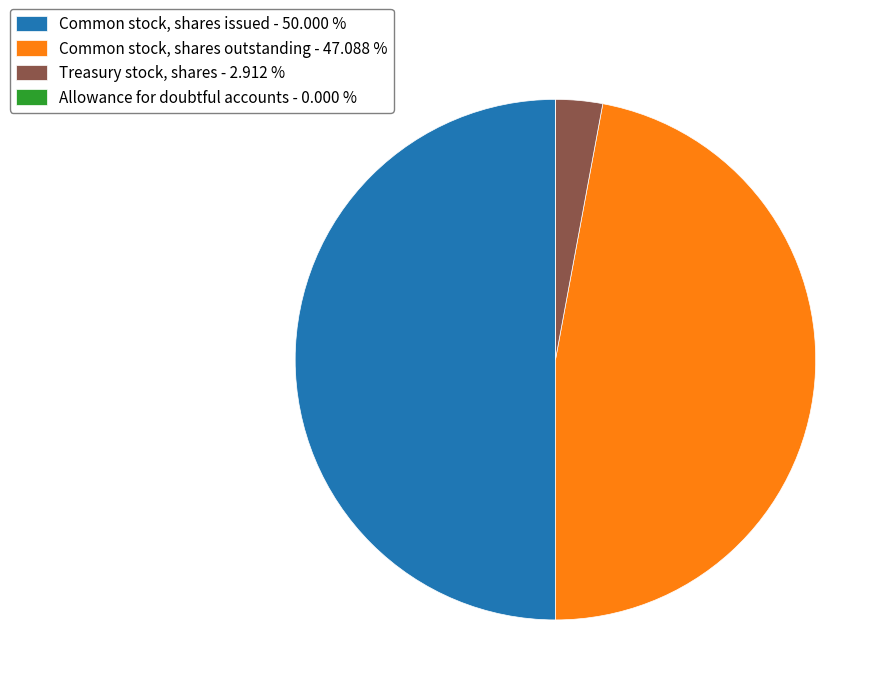

Does Common stock, shares outstanding - 47.088 % represent more than half of the total?

No